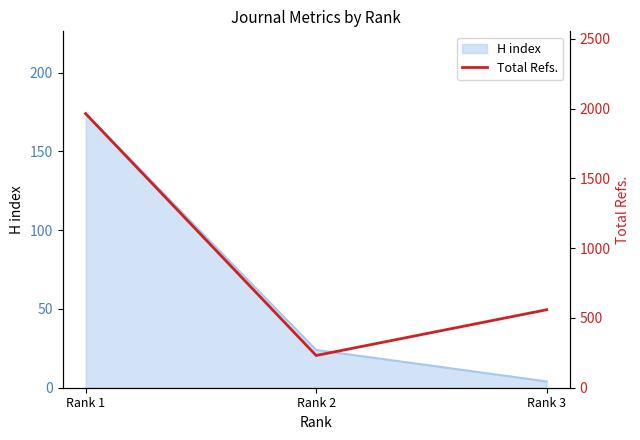

How many values are between 231 and 1965?

3